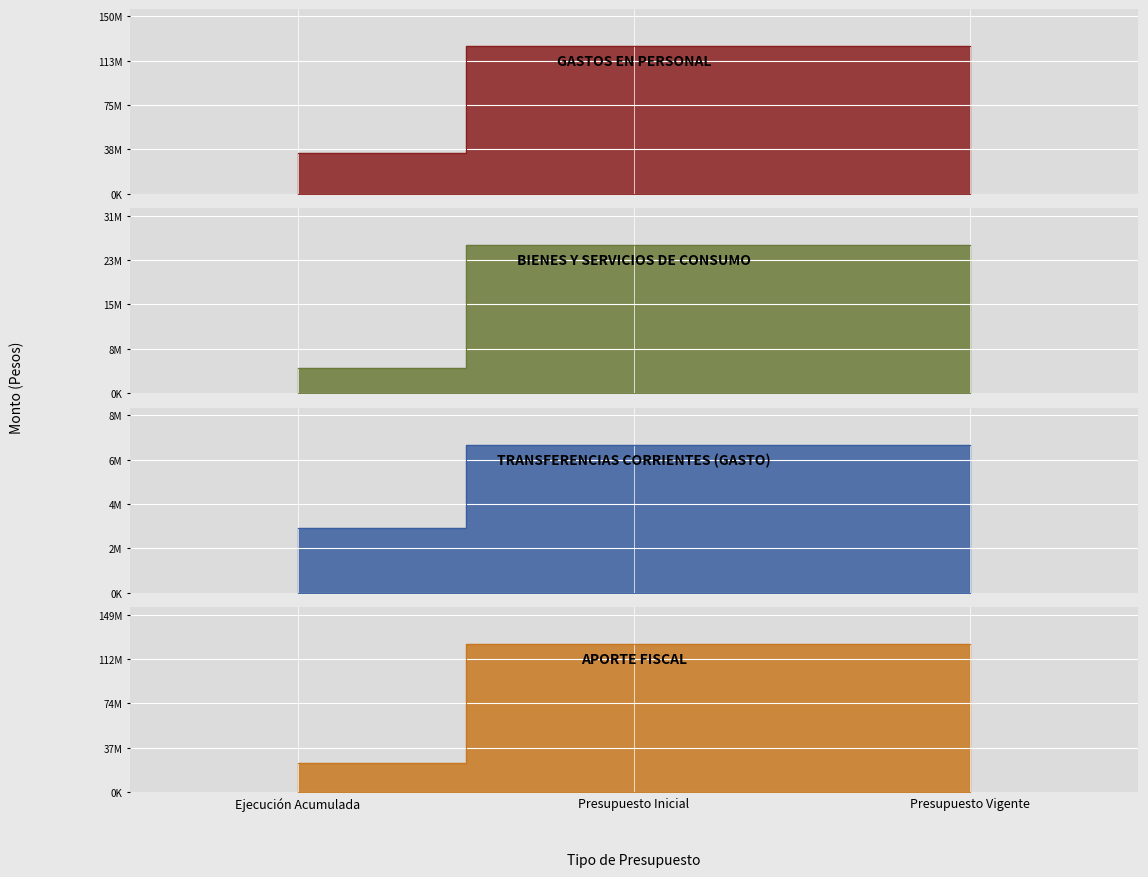

What is the average value of the GASTOS EN PERSONAL series?

94763081